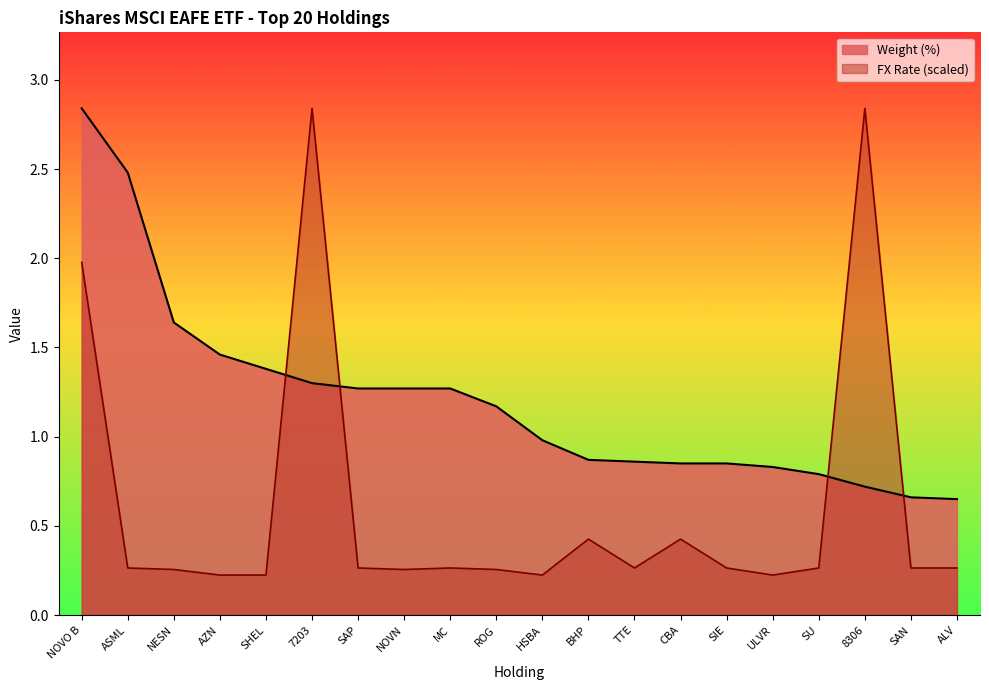

At which label is the value closest to 1?

HSBA